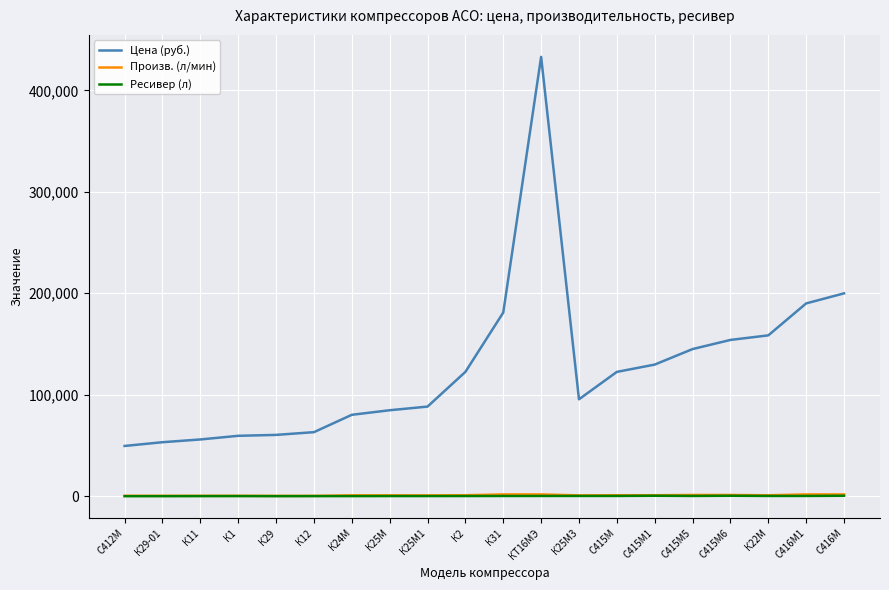

What is the average value of the Цена (руб.) series?

126320